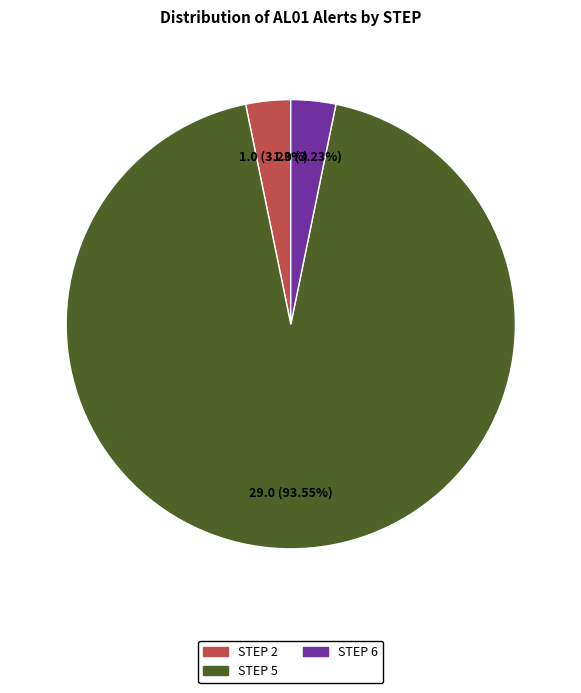

Is there any slice that represents more than half of the pie?

Yes